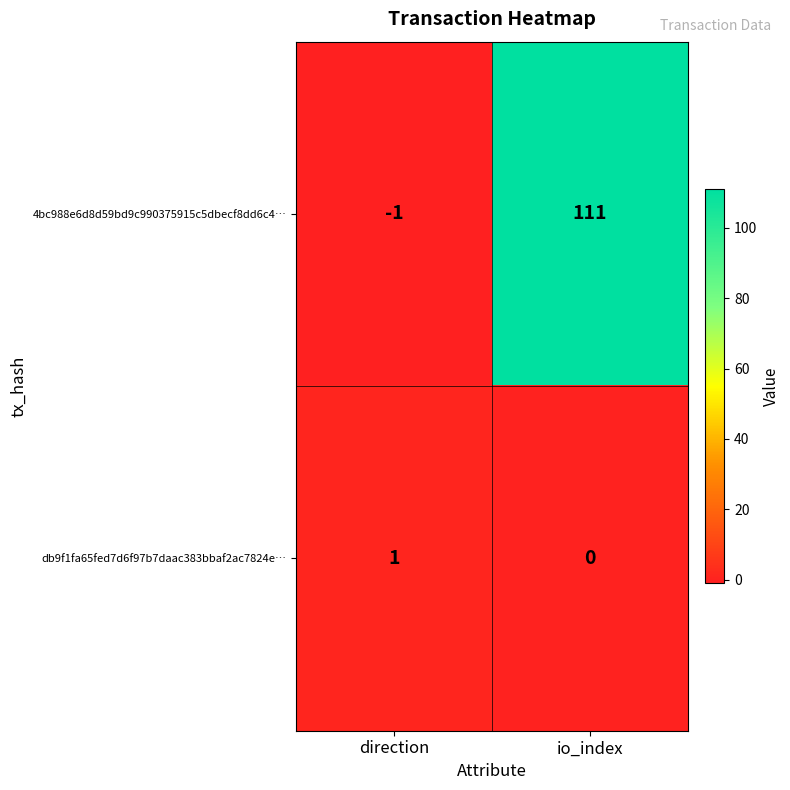

What value does the 4bc988e6d8d59bd9c990375915c5dbecf8dd6c4… series have at io_index?

111